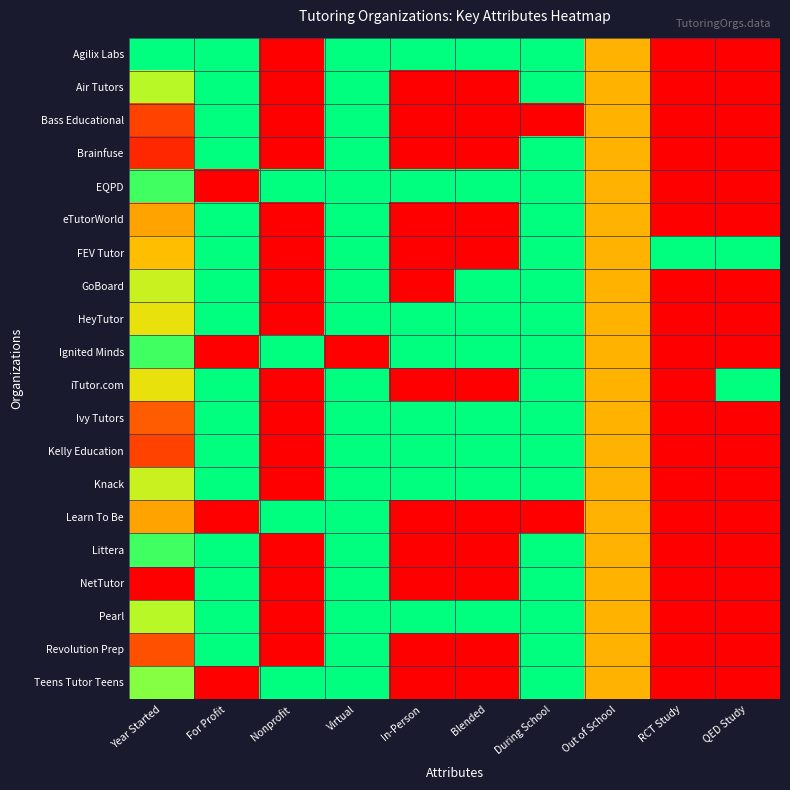

Reading right to left, what are all the values shown in this chart?

Agilix Labs: QED Study=0.0	RCT Study=0.0	Out of School=0.5	During School=1.0	Blended=1.0	In-Person=1.0	Virtual=1.0	Nonprofit=0.0	For Profit=1.0	Year Started=1.0
Air Tutors: QED Study=0.0	RCT Study=0.0	Out of School=0.5	During School=1.0	Blended=0.0	In-Person=0.0	Virtual=1.0	Nonprofit=0.0	For Profit=1.0	Year Started=0.8
Bass Educational: QED Study=0.0	RCT Study=0.0	Out of School=0.5	During School=0.0	Blended=0.0	In-Person=0.0	Virtual=1.0	Nonprofit=0.0	For Profit=1.0	Year Started=0.2
Brainfuse: QED Study=0.0	RCT Study=0.0	Out of School=0.5	During School=1.0	Blended=0.0	In-Person=0.0	Virtual=1.0	Nonprofit=0.0	For Profit=1.0	Year Started=0.1
EQPD: QED Study=0.0	RCT Study=0.0	Out of School=0.5	During School=1.0	Blended=1.0	In-Person=1.0	Virtual=1.0	Nonprofit=1.0	For Profit=0.0	Year Started=0.9
eTutorWorld: QED Study=0.0	RCT Study=0.0	Out of School=0.5	During School=1.0	Blended=0.0	In-Person=0.0	Virtual=1.0	Nonprofit=0.0	For Profit=1.0	Year Started=0.5
FEV Tutor: QED Study=1.0	RCT Study=1.0	Out of School=0.5	During School=1.0	Blended=0.0	In-Person=0.0	Virtual=1.0	Nonprofit=0.0	For Profit=1.0	Year Started=0.5
GoBoard: QED Study=0.0	RCT Study=0.0	Out of School=0.5	During School=1.0	Blended=1.0	In-Person=0.0	Virtual=1.0	Nonprofit=0.0	For Profit=1.0	Year Started=0.7
HeyTutor: QED Study=0.0	RCT Study=0.0	Out of School=0.5	During School=1.0	Blended=1.0	In-Person=1.0	Virtual=1.0	Nonprofit=0.0	For Profit=1.0	Year Started=0.7
Ignited Minds: QED Study=0.0	RCT Study=0.0	Out of School=0.5	During School=1.0	Blended=1.0	In-Person=1.0	Virtual=0.0	Nonprofit=1.0	For Profit=0.0	Year Started=0.9
iTutor.com: QED Study=1.0	RCT Study=0.0	Out of School=0.5	During School=1.0	Blended=0.0	In-Person=0.0	Virtual=1.0	Nonprofit=0.0	For Profit=1.0	Year Started=0.7
Ivy Tutors: QED Study=0.0	RCT Study=0.0	Out of School=0.5	During School=1.0	Blended=1.0	In-Person=1.0	Virtual=1.0	Nonprofit=0.0	For Profit=1.0	Year Started=0.3
Kelly Education: QED Study=0.0	RCT Study=0.0	Out of School=0.5	During School=1.0	Blended=1.0	In-Person=1.0	Virtual=1.0	Nonprofit=0.0	For Profit=1.0	Year Started=0.2
Knack: QED Study=0.0	RCT Study=0.0	Out of School=0.5	During School=1.0	Blended=1.0	In-Person=1.0	Virtual=1.0	Nonprofit=0.0	For Profit=1.0	Year Started=0.7
Learn To Be: QED Study=0.0	RCT Study=0.0	Out of School=0.5	During School=0.0	Blended=0.0	In-Person=0.0	Virtual=1.0	Nonprofit=1.0	For Profit=0.0	Year Started=0.5
Littera: QED Study=0.0	RCT Study=0.0	Out of School=0.5	During School=1.0	Blended=0.0	In-Person=0.0	Virtual=1.0	Nonprofit=0.0	For Profit=1.0	Year Started=0.9
NetTutor: QED Study=0.0	RCT Study=0.0	Out of School=0.5	During School=1.0	Blended=0.0	In-Person=0.0	Virtual=1.0	Nonprofit=0.0	For Profit=1.0	Year Started=0.0
Pearl: QED Study=0.0	RCT Study=0.0	Out of School=0.5	During School=1.0	Blended=1.0	In-Person=1.0	Virtual=1.0	Nonprofit=0.0	For Profit=1.0	Year Started=0.8
Revolution Prep: QED Study=0.0	RCT Study=0.0	Out of School=0.5	During School=1.0	Blended=0.0	In-Person=0.0	Virtual=1.0	Nonprofit=0.0	For Profit=1.0	Year Started=0.2
Teens Tutor Teens: QED Study=0.0	RCT Study=0.0	Out of School=0.5	During School=1.0	Blended=0.0	In-Person=0.0	Virtual=1.0	Nonprofit=1.0	For Profit=0.0	Year Started=0.8